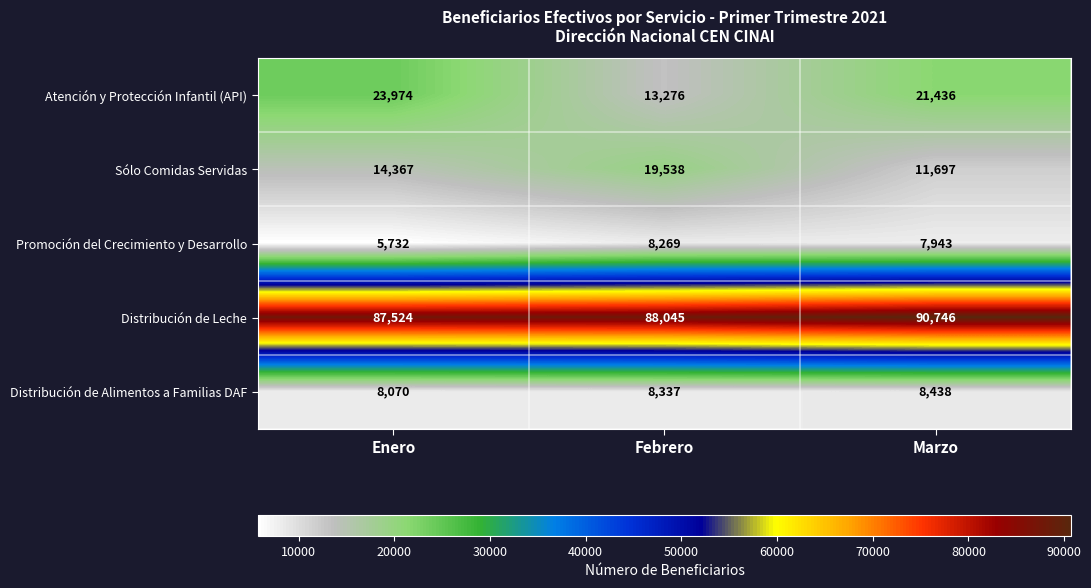

What is the total value across all series at Febrero?

137465